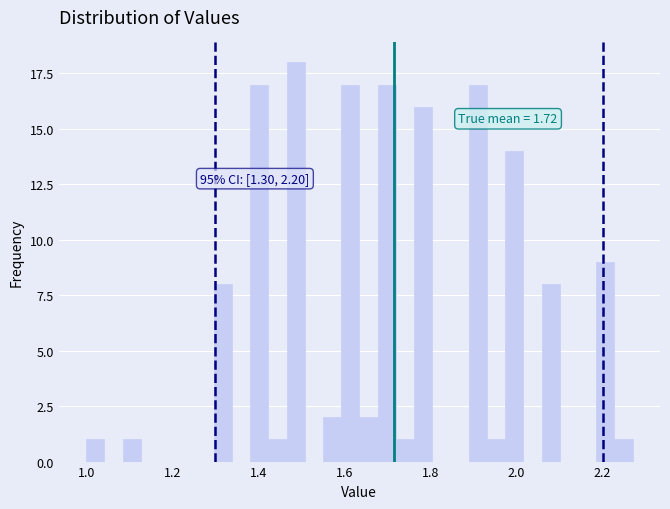

Read against the x-axis, roughly where is the centre of the tallest bar?

1.48